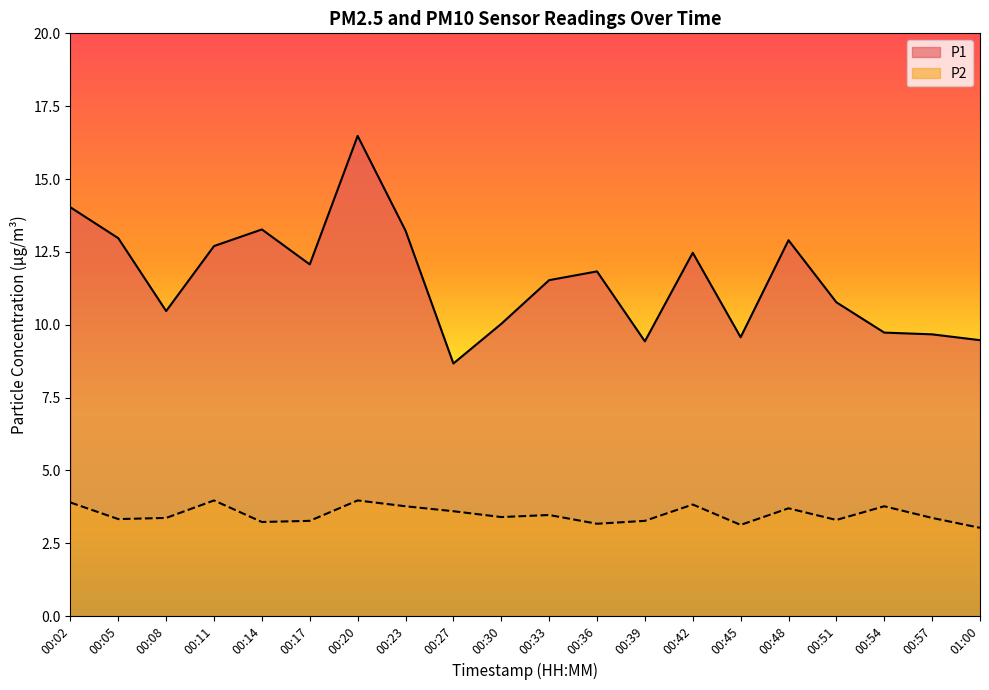

What is the label of the 11th point from the left?

00:33